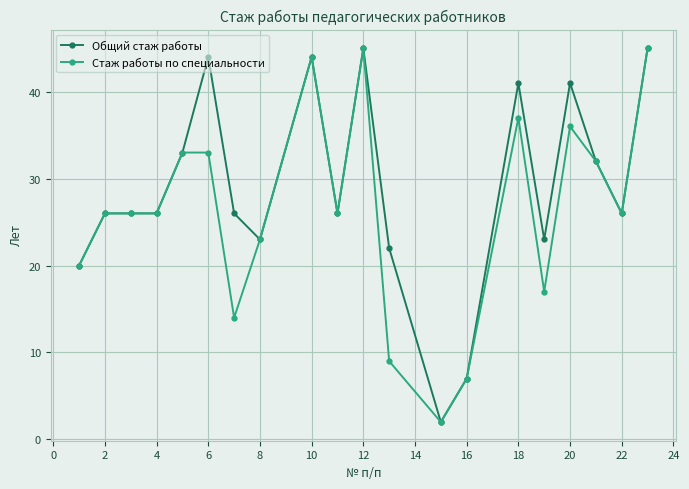

At how many categories does at least one series exceed 43?

4